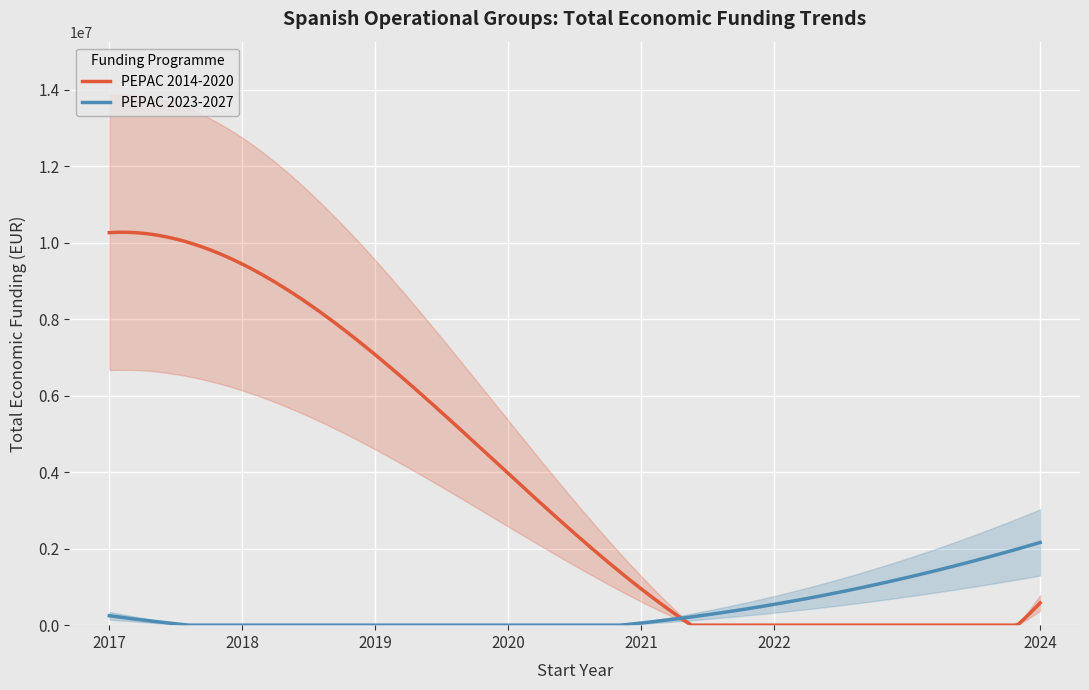

How many series are shown in this chart?

2